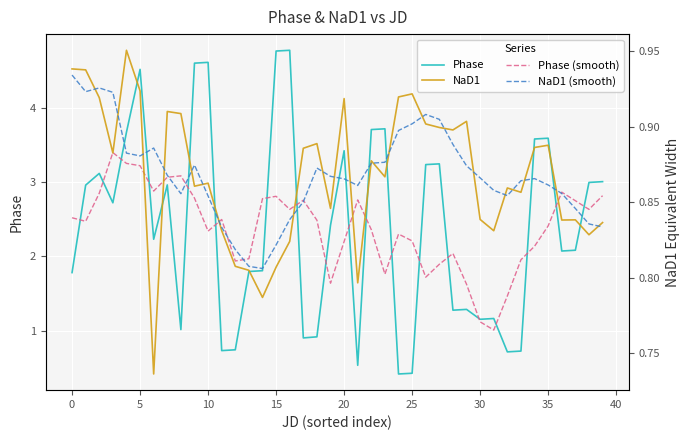

Count the number of categories in the chart.

40